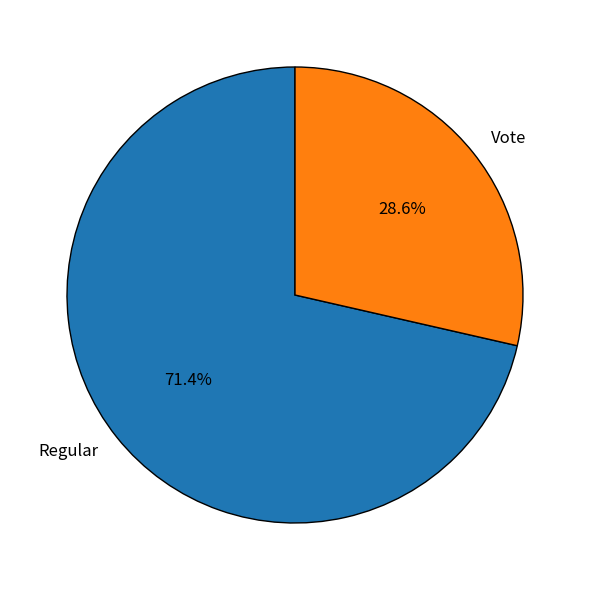

Count the number of slices in the pie.

2